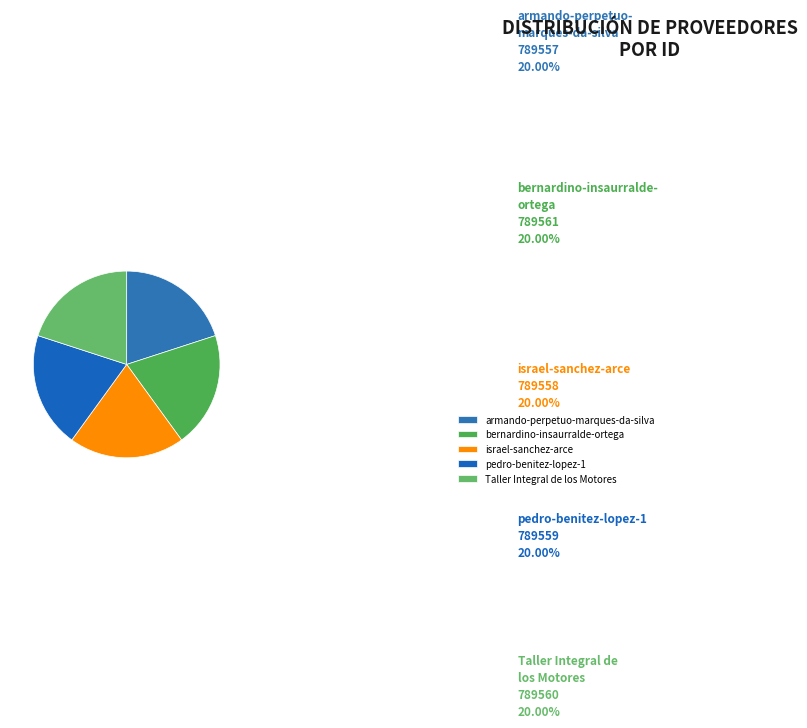

True or false: armando-perpetuo-marques-da-silva accounts for 20% of the total.

True